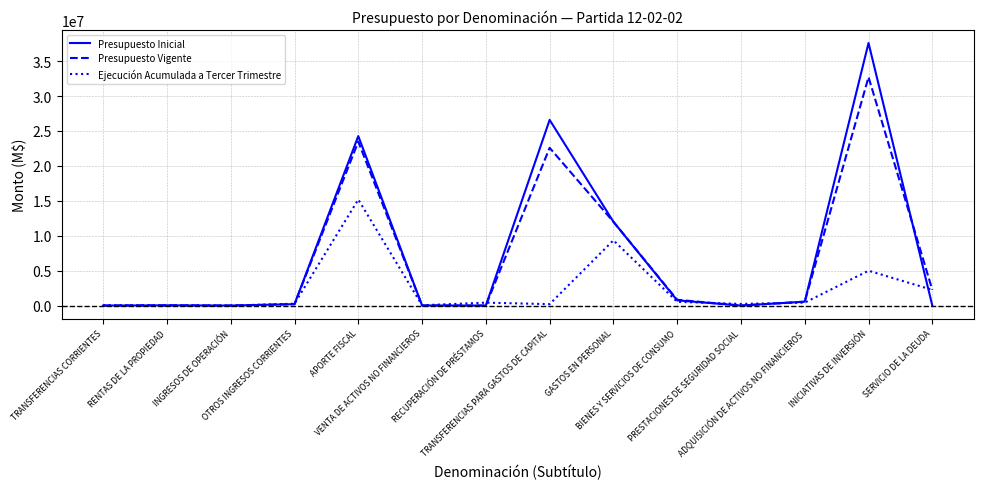

What is the highest value of the Presupuesto Inicial series?

37590026